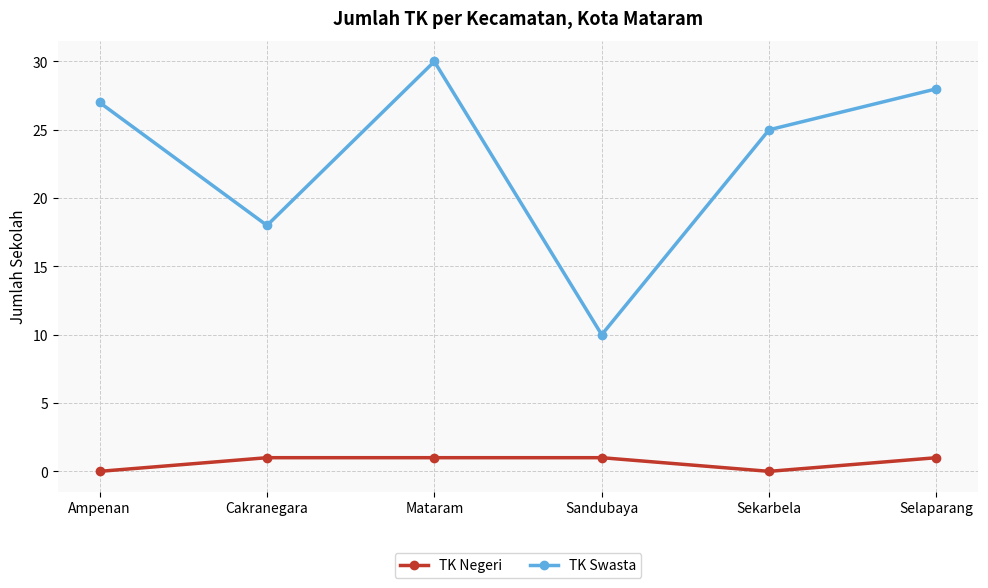

What is the label of the 5th point from the right?

Cakranegara